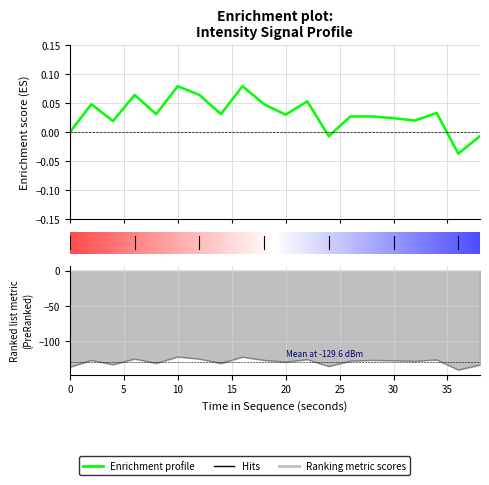

Where is Ranking metric scores nearest to the value -131?

8